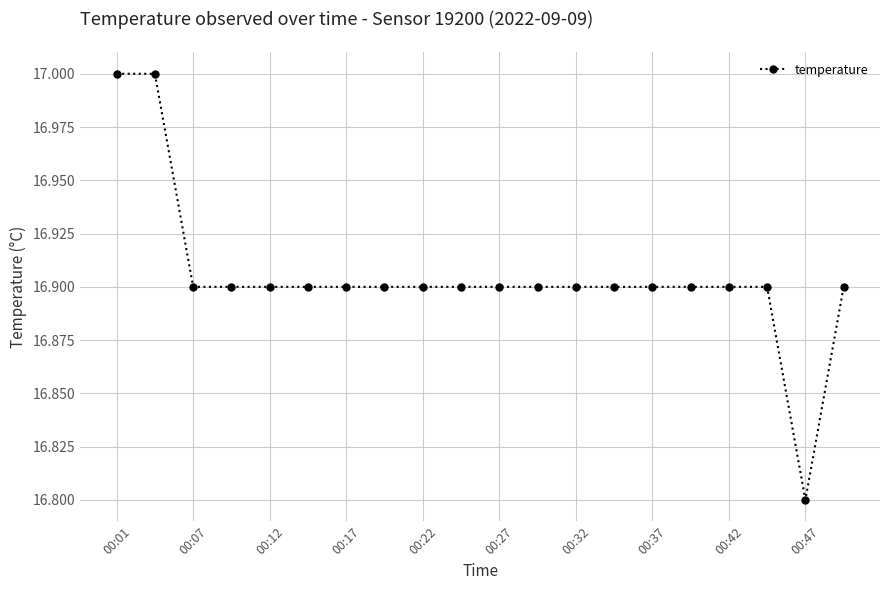

What is the average value?

16.9